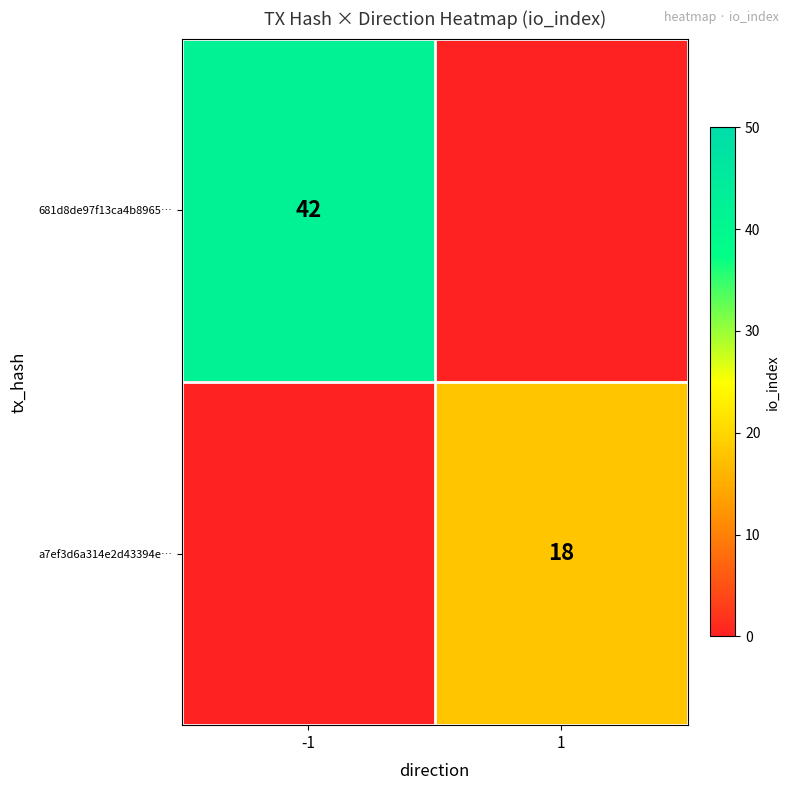

Is it true that 681d8de97f13ca4b8965… equals 42 at -1?

True